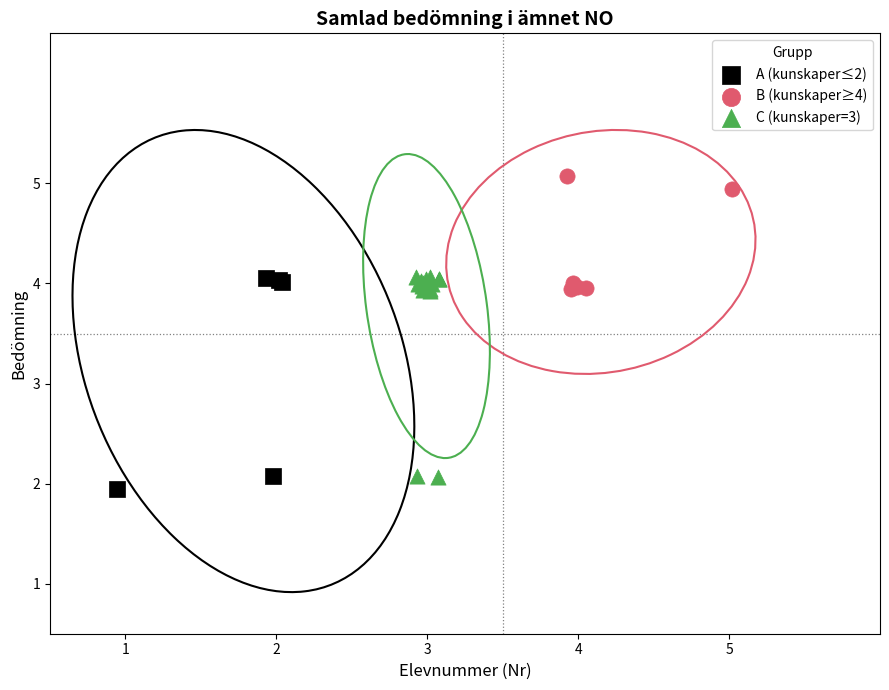

Which series contains the highest Y value?

B (kunskaper≥4)